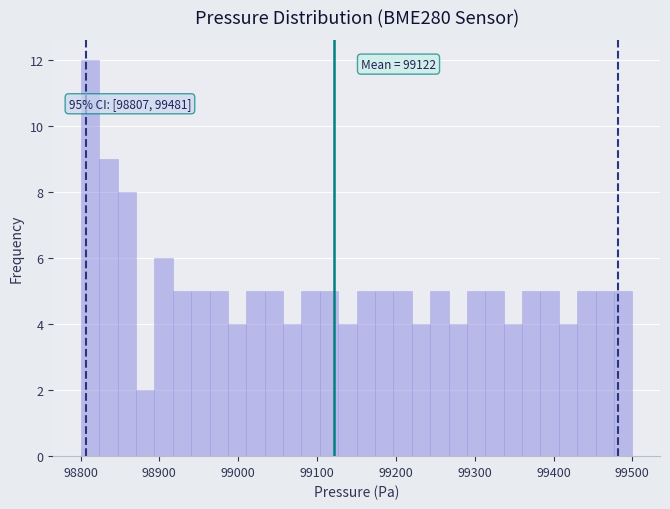

Read against the x-axis, roughly where is the centre of the tallest bar?

98810